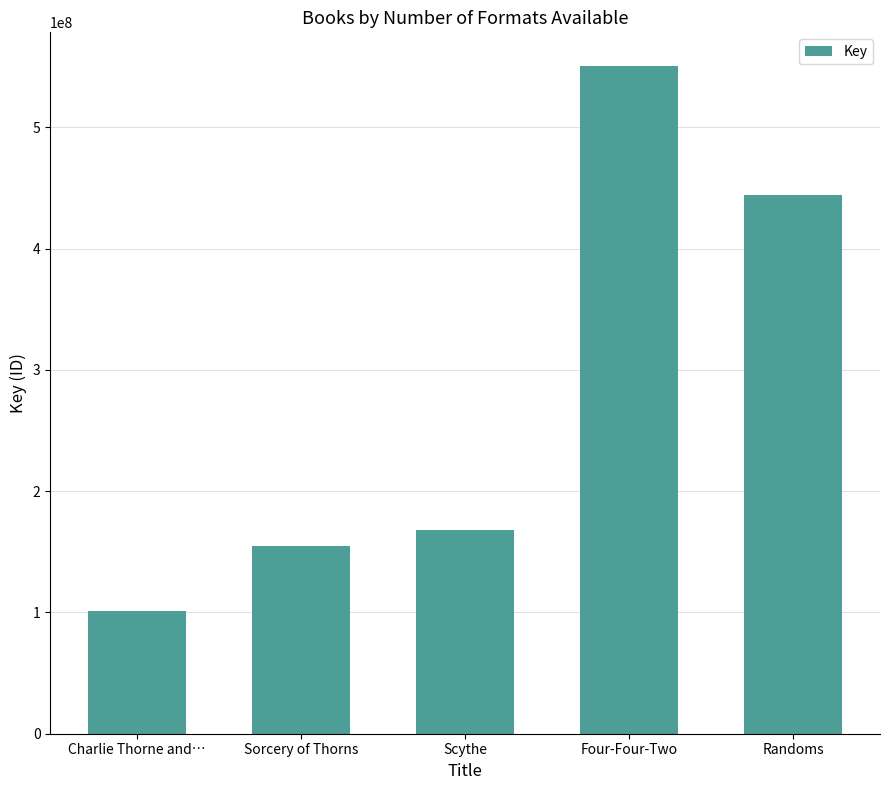

What is the difference between the values at Four-Four-Two and Scythe?

382794031